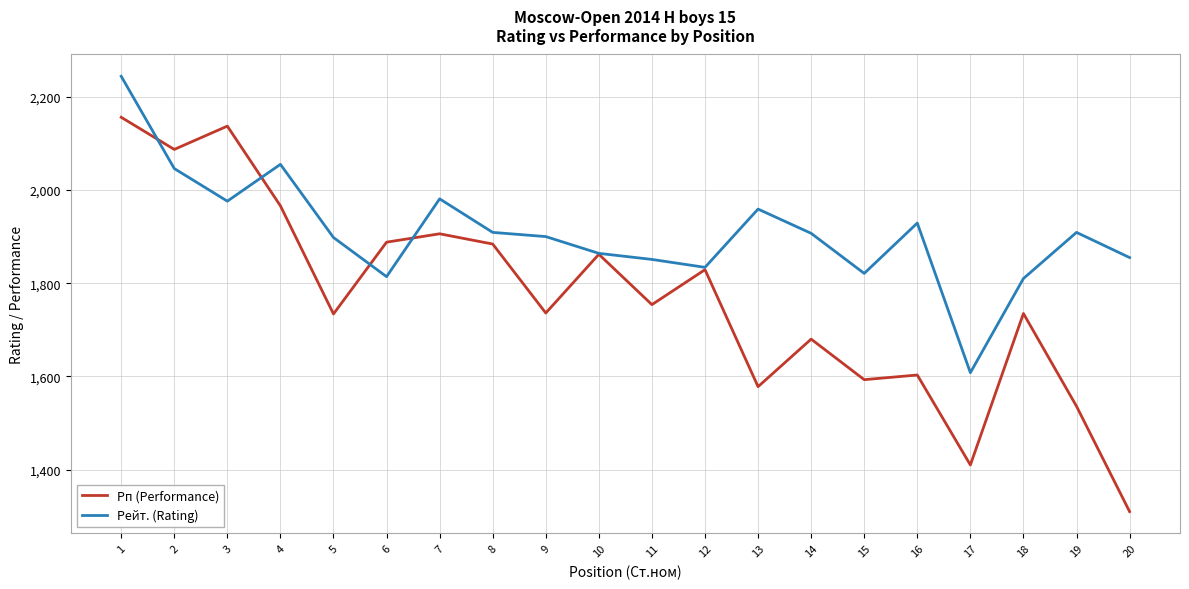

At which category does the chart reach its minimum across all series?

20